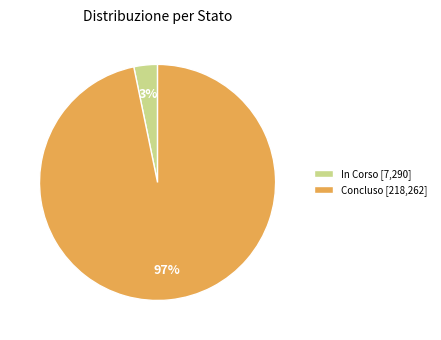

To the nearest percent, what is the difference between the largest and smallest slice percentages?

94%